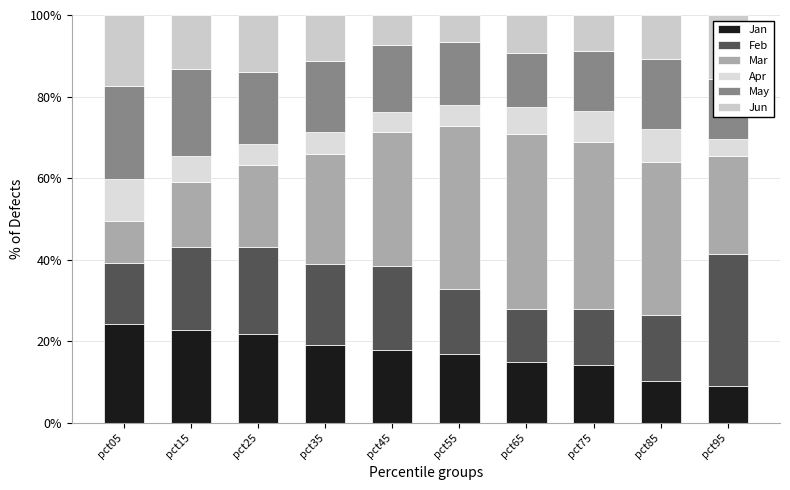

At how many categories does at least one series exceed 34?

4